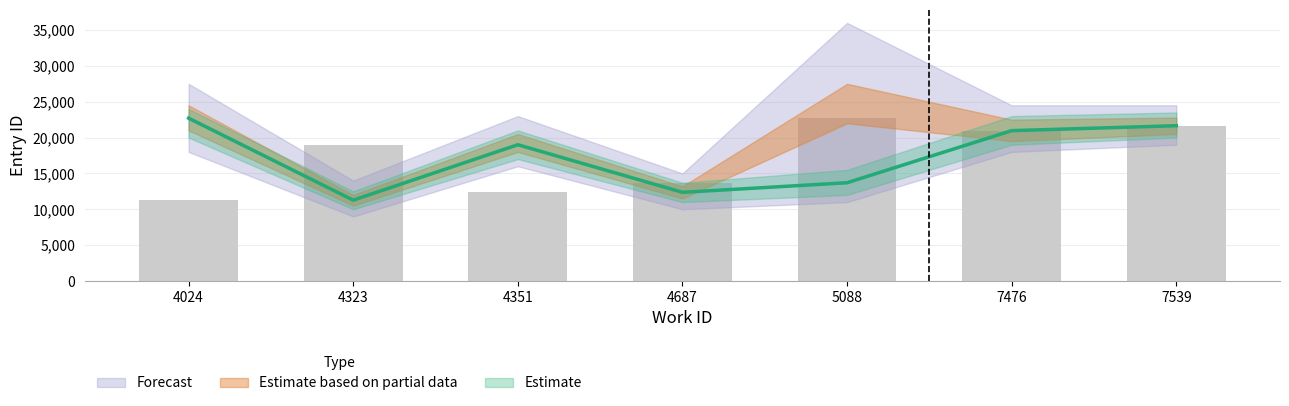

What is the spread (max minus min) of values at 5088?

11142